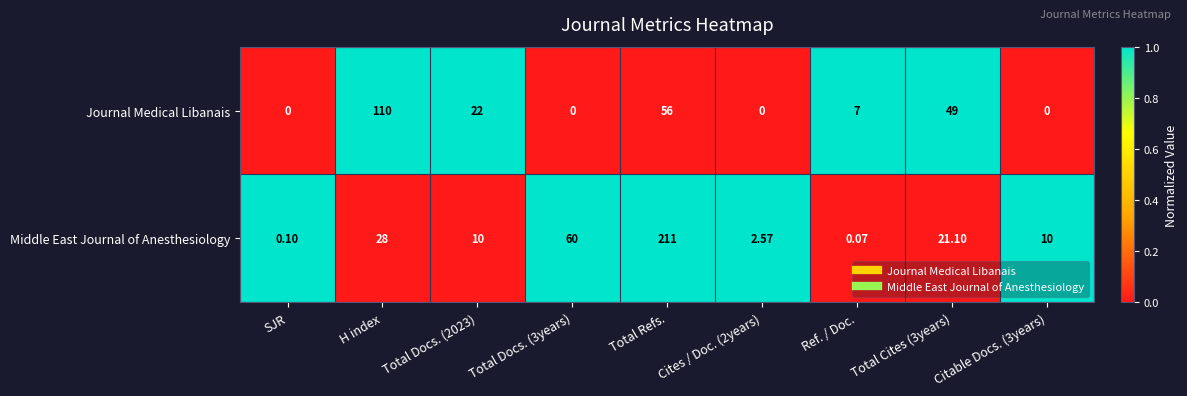

Rank the series by their maximum value, from highest to lowest.

Middle East Journal of Anesthesiology, Journal Medical Libanais